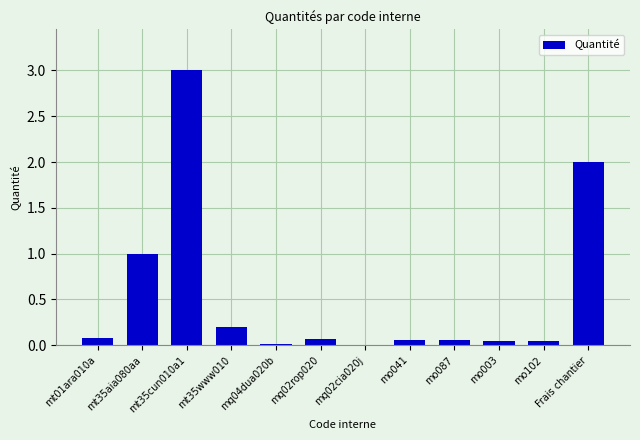

Which label corresponds to the largest value in the chart?

mt35cun010a1